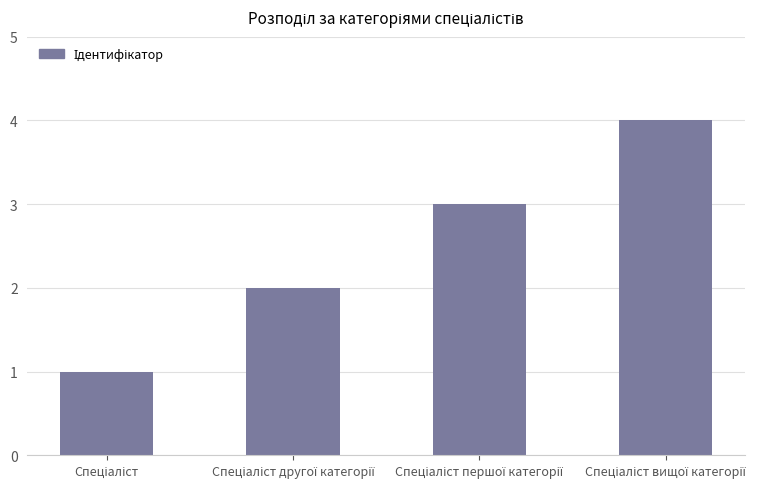

What is the sum of all values?

10